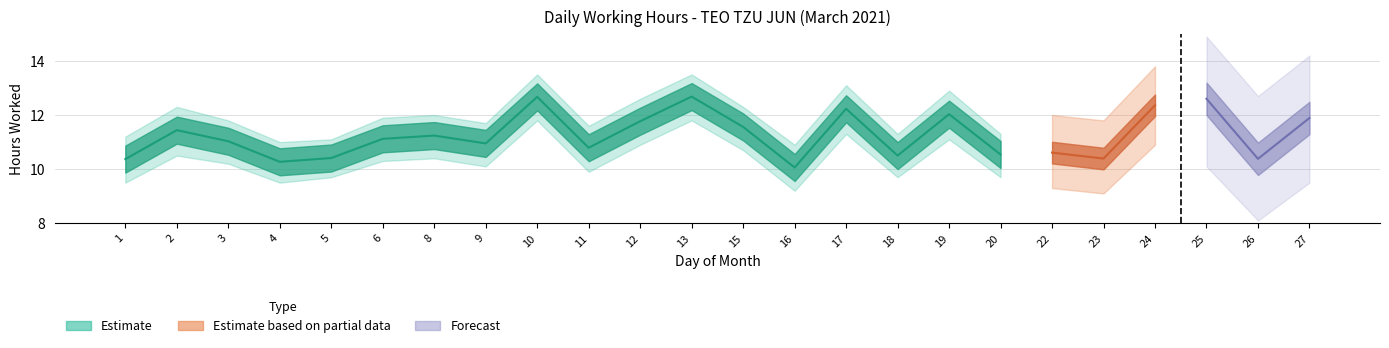

List the labels in order of value, smallest first.

16, 4, 1, 26, 23, 5, 18, 20, 22, 11, 9, 3, 6, 8, 2, 15, 12, 27, 19, 17, 24, 25, 10, 13